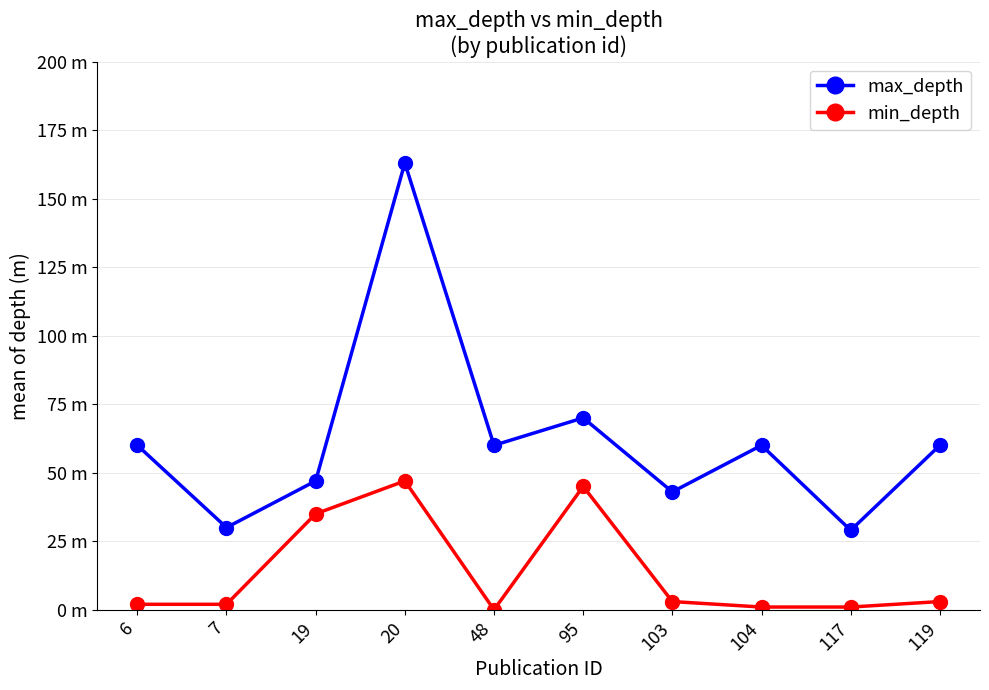

Is this an area chart (filled region under the line)?

No